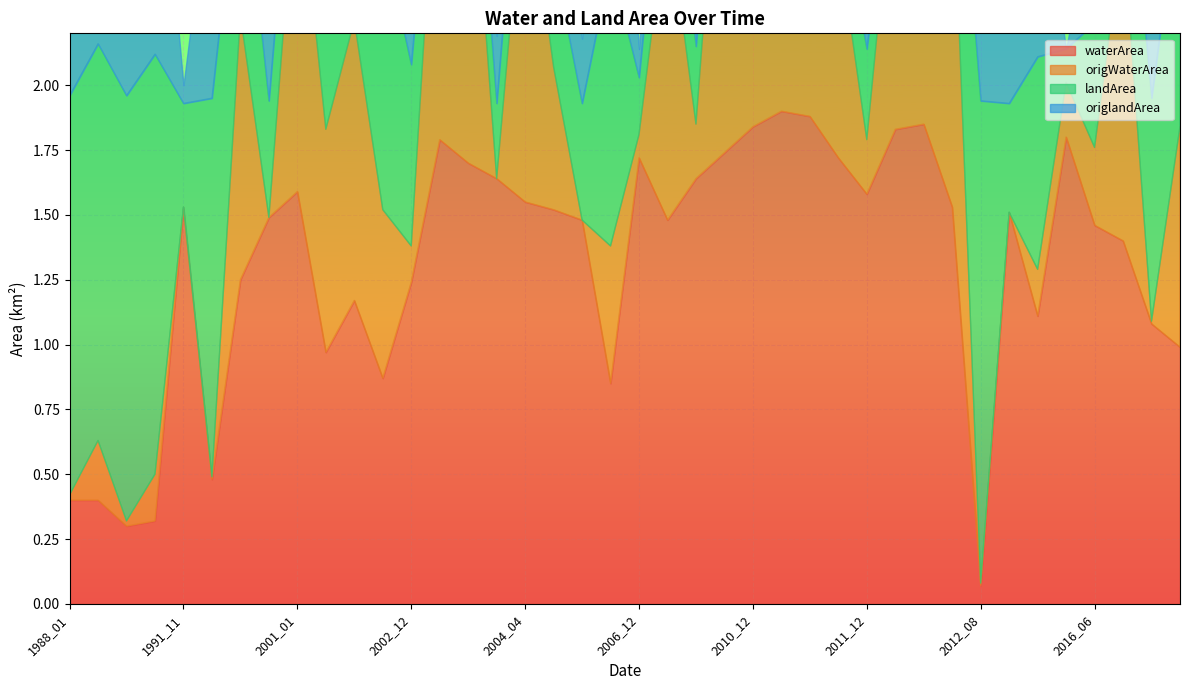

Which series has the widest spread of values?

origlandArea